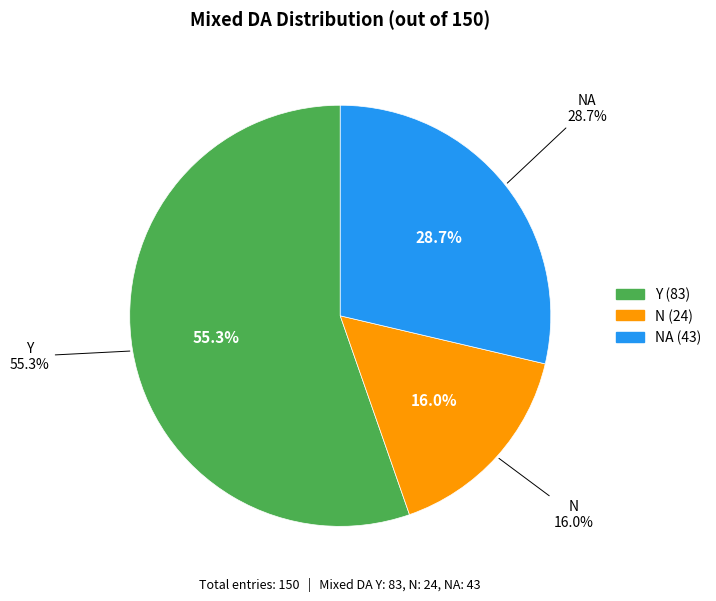

Is Y the majority of the pie?

Yes